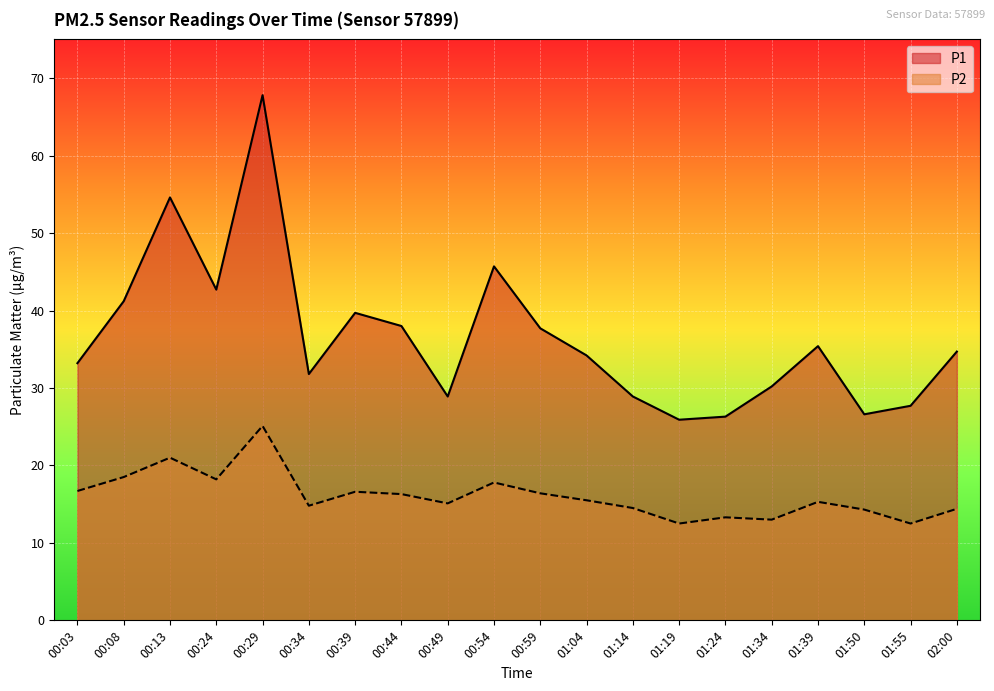

True or false: P2 has a value of 15.5 at 01:04.

True